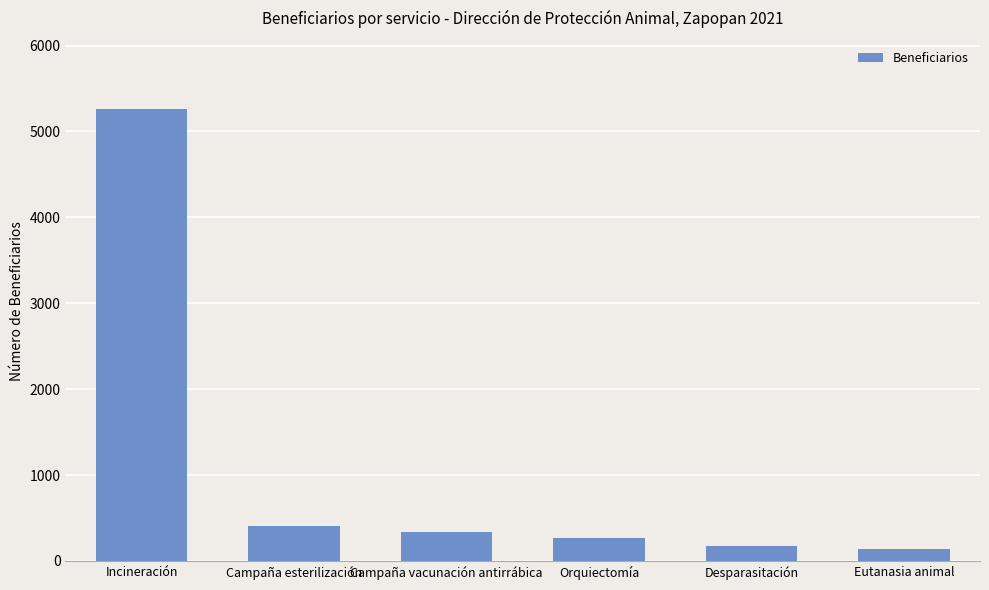

What is the value of the 4th bar from the left?

272